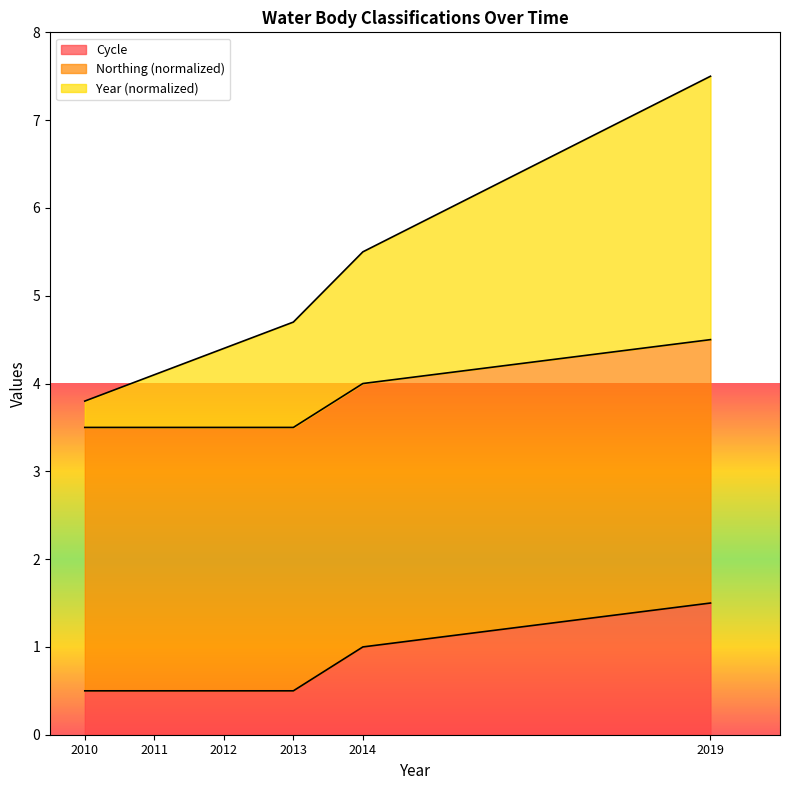

Read the Year value at 2011.

4.1